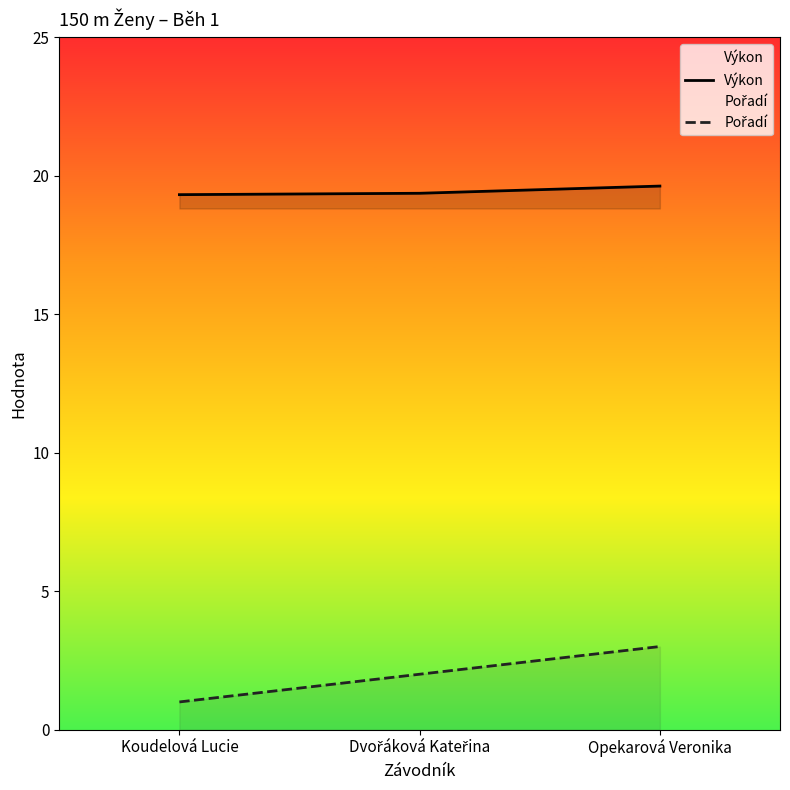

What is the difference between the maximum and second lowest values in the Výkon series?

0.3